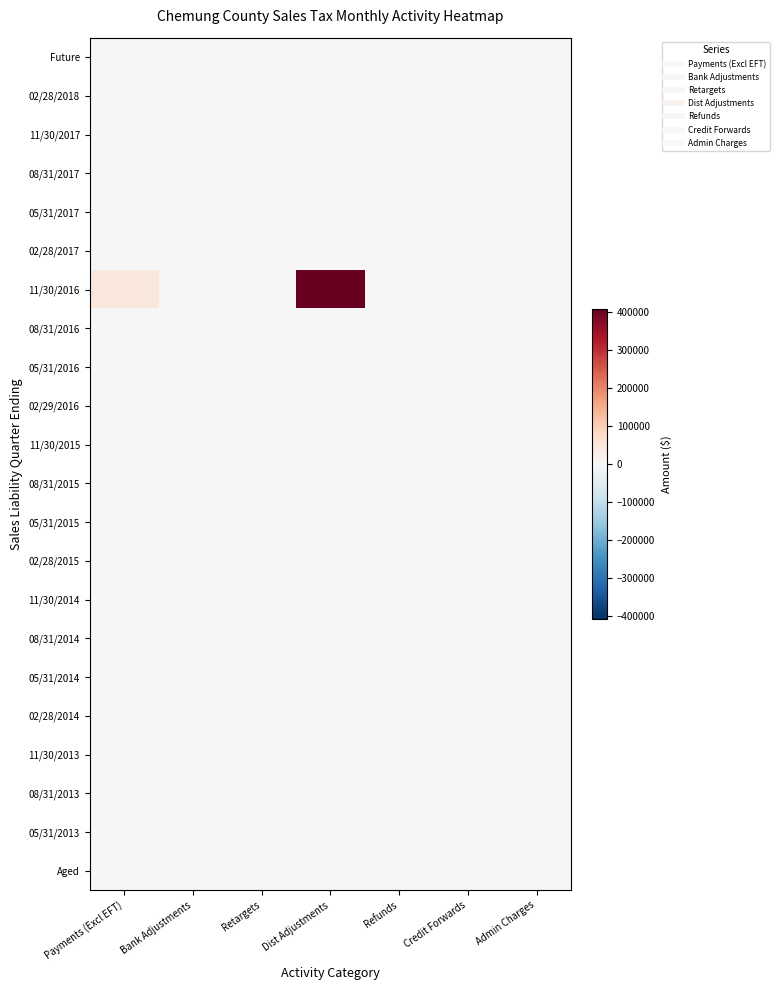

At which category does the chart reach its minimum across all series?

Admin Charges